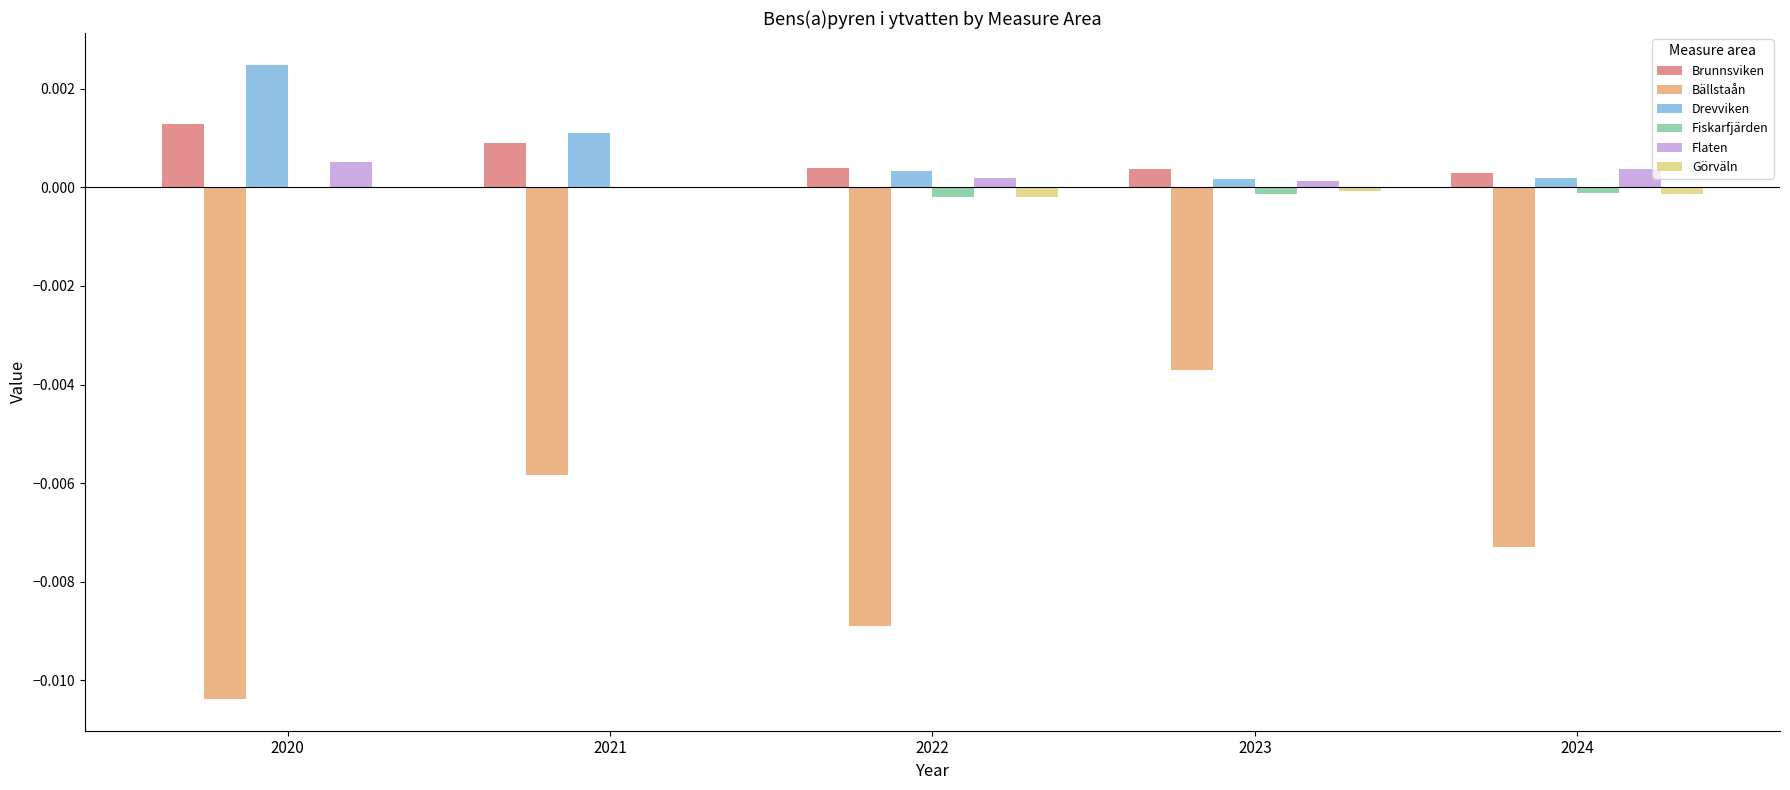

True or false: Bällstaån has a value of -0.0 at 2020.

True